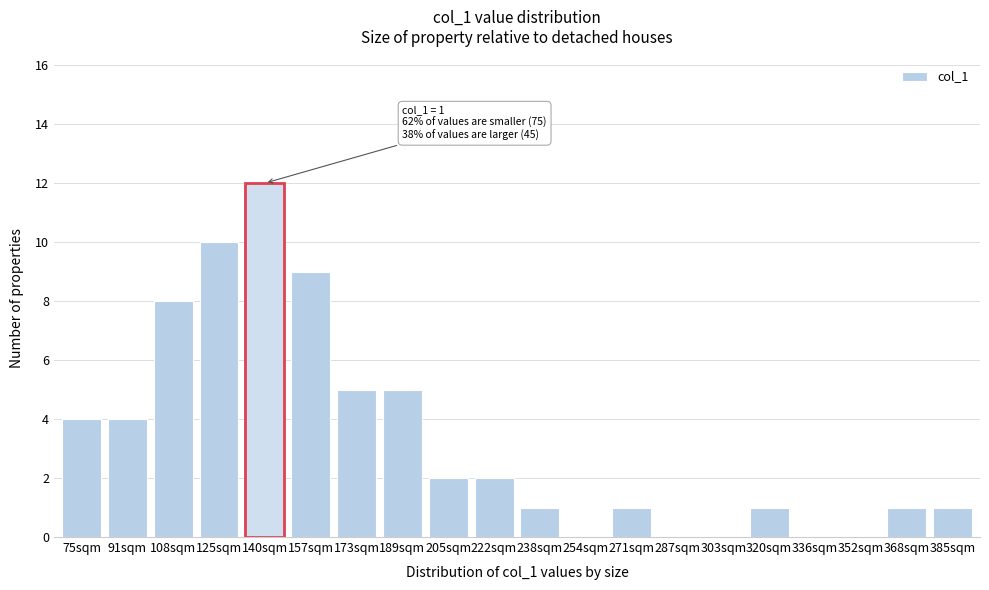

Reading left to right, transcribe all the data shown in this chart.

75sqm=4	91sqm=4	108sqm=8	125sqm=10	140sqm=12	157sqm=9	173sqm=5	189sqm=5	205sqm=2	222sqm=2	238sqm=1	254sqm=0	271sqm=1	287sqm=0	303sqm=0	320sqm=1	336sqm=0	352sqm=0	368sqm=1	385sqm=1